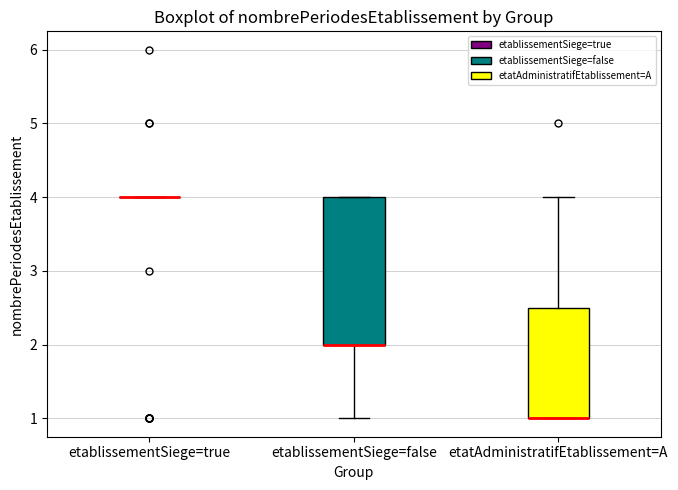

Comparing the boxes themselves (not the whiskers), which one is the tallest?

etablissementSiege=false